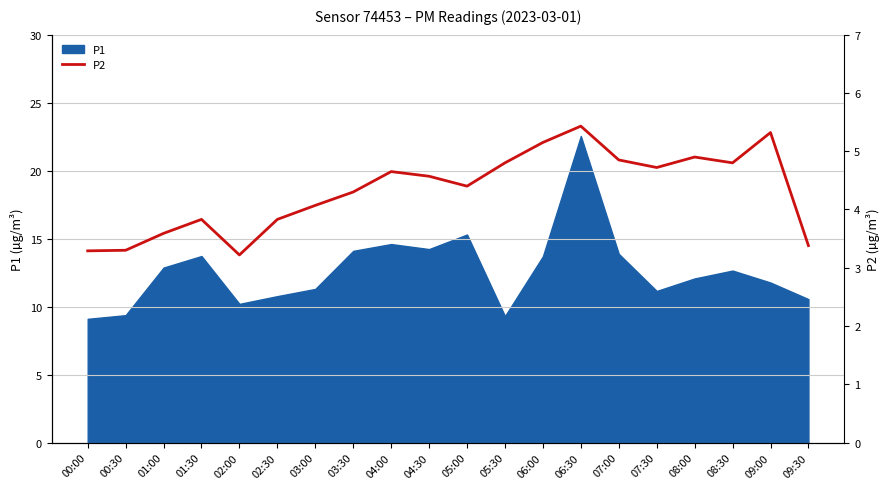

How many lines are shown in the chart?

1